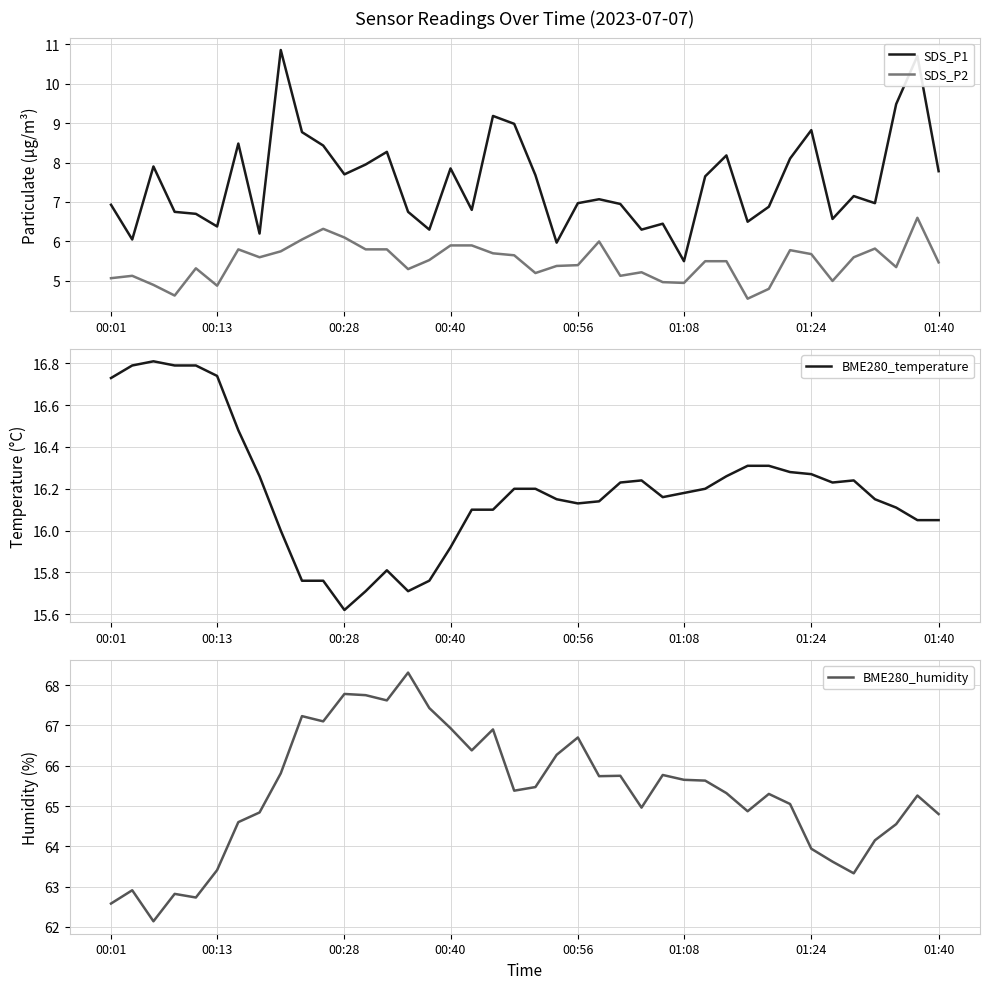

The SDS_P2 series shows 6.1 at 00:28. True or false?

True